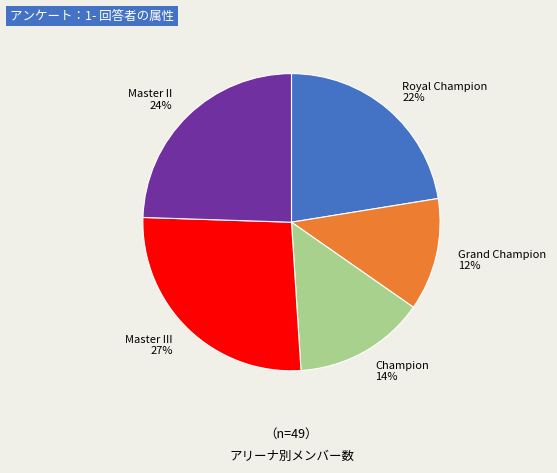

Is the sum of Royal Champion and Master II greater than half?

No